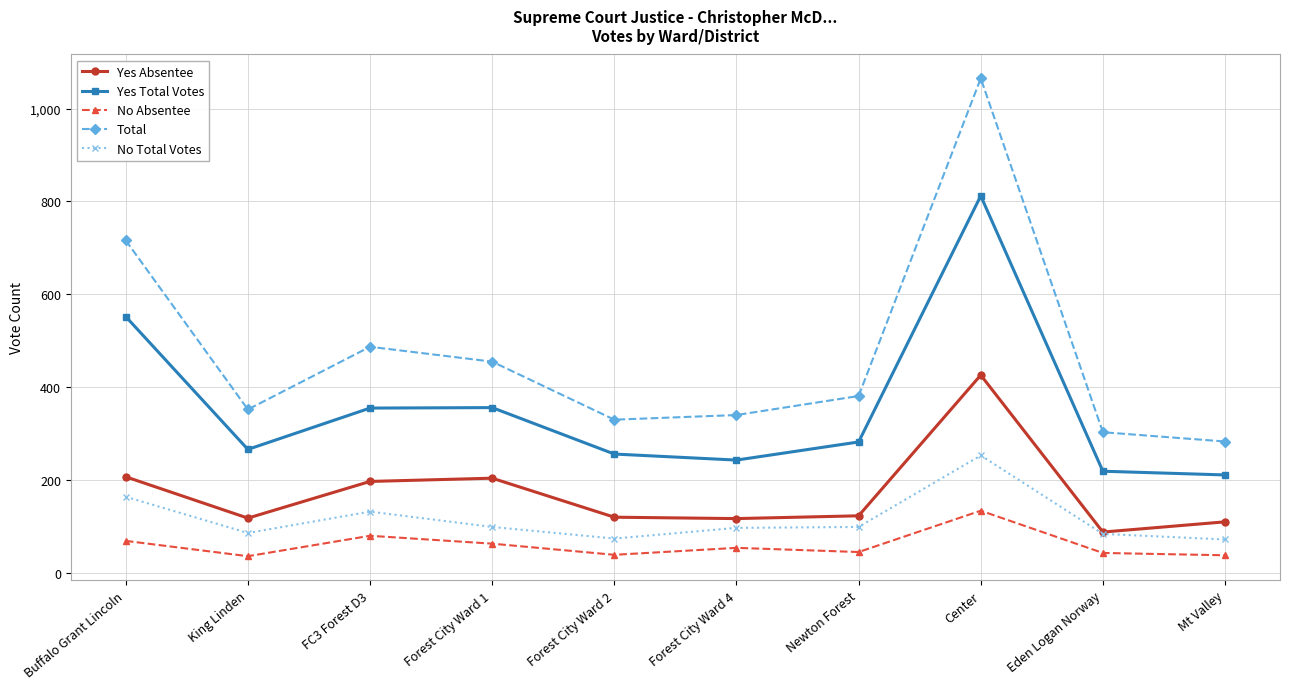

At which label does Total first exceed 381?

Buffalo Grant Lincoln